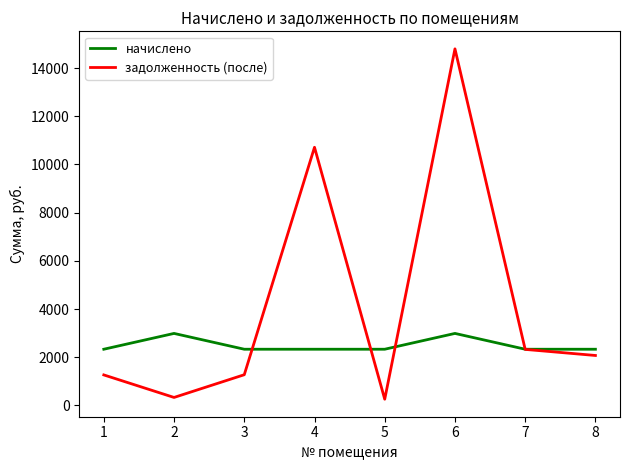

What is the maximum value for начислено?

2988.9